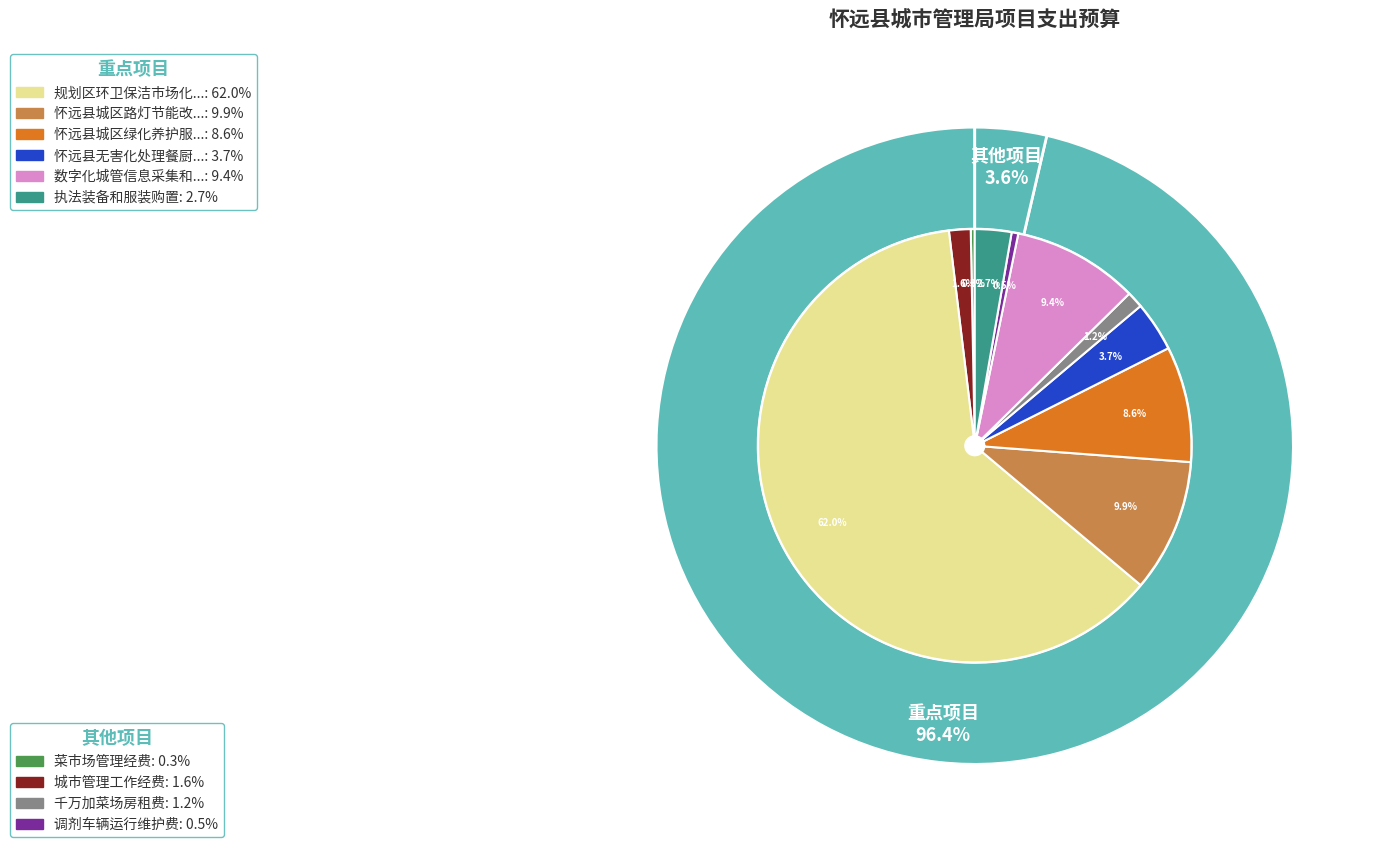

Combined, what portion of the pie is 城市管理工作经费 and 千万加菜场房租费?

2.8%